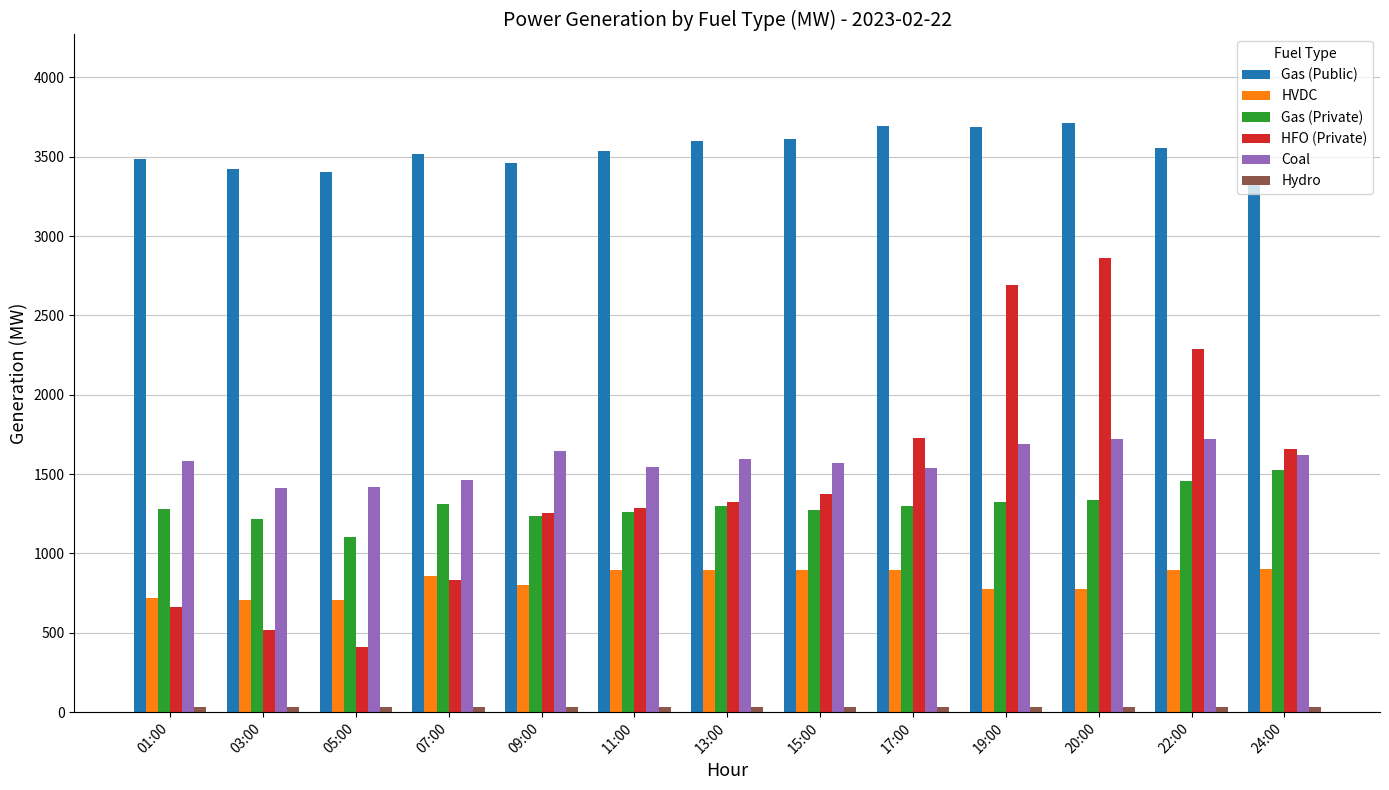

True or false: HFO (Private) has a value of 1688 at 09:00.

False